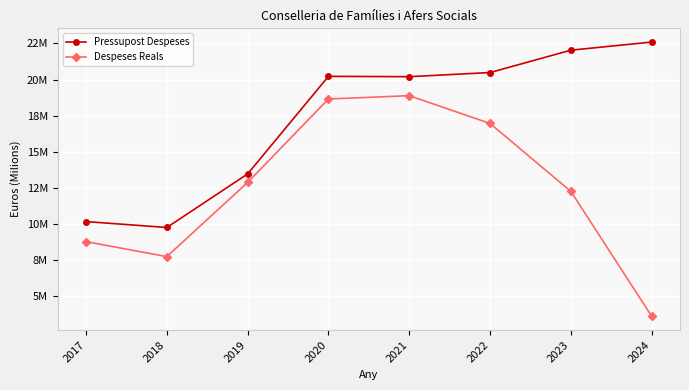

Which category has the lowest value in the Despeses Reals series?

2024